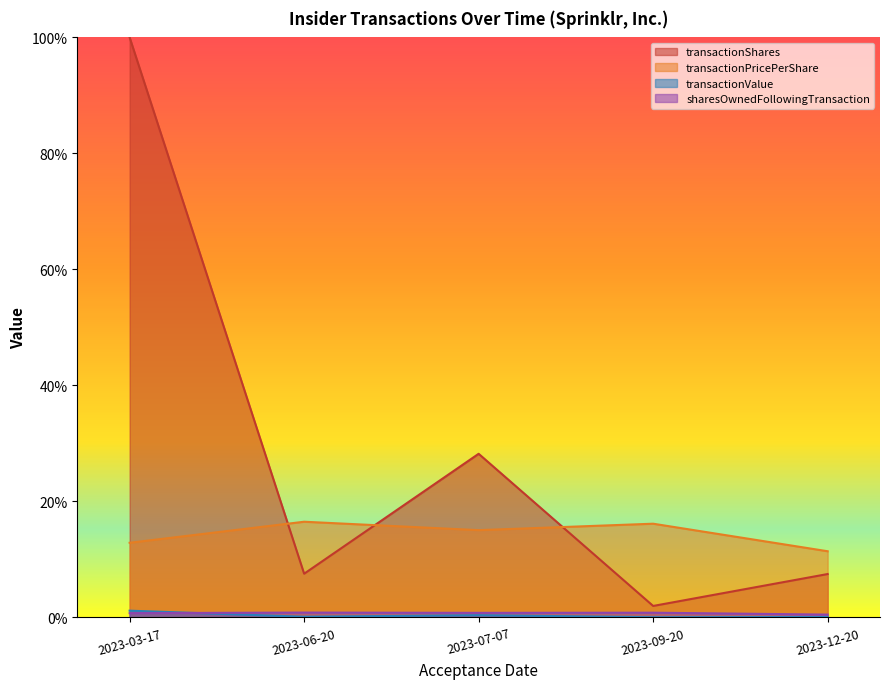

Is it true that transactionShares equals 12.9 at 2023-07-07?

False